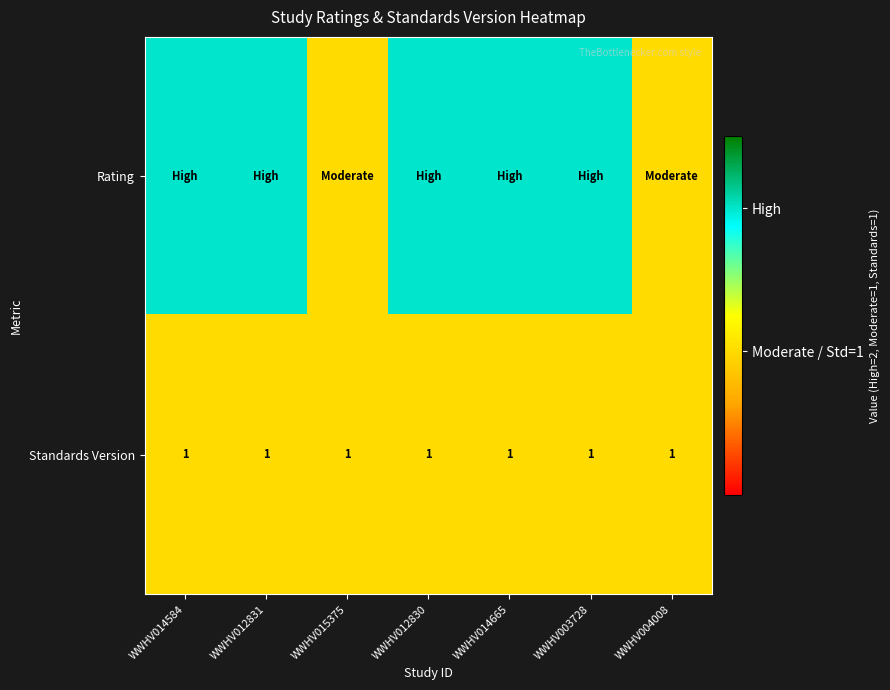

Is it true that Standards Version equals 1 at WWHV003728?

True